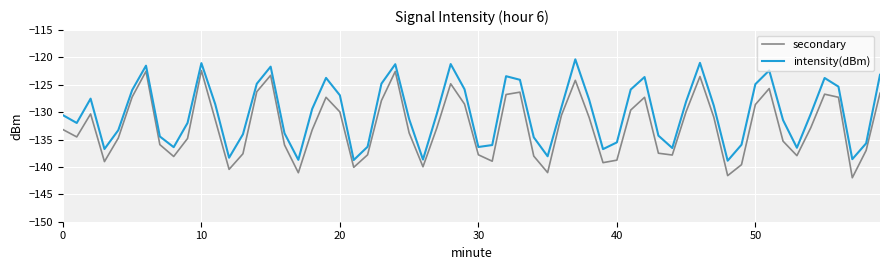

Which series has the largest total across all categories?

intensity(dBm)